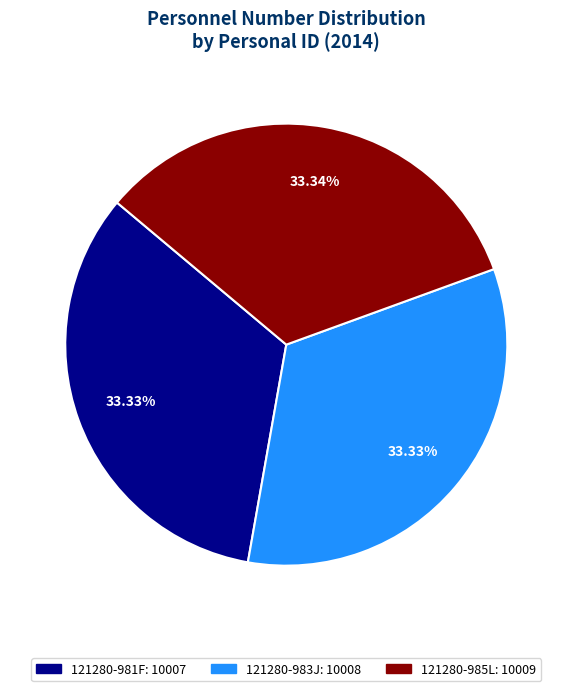

Is 121280-983J the majority of the pie?

No